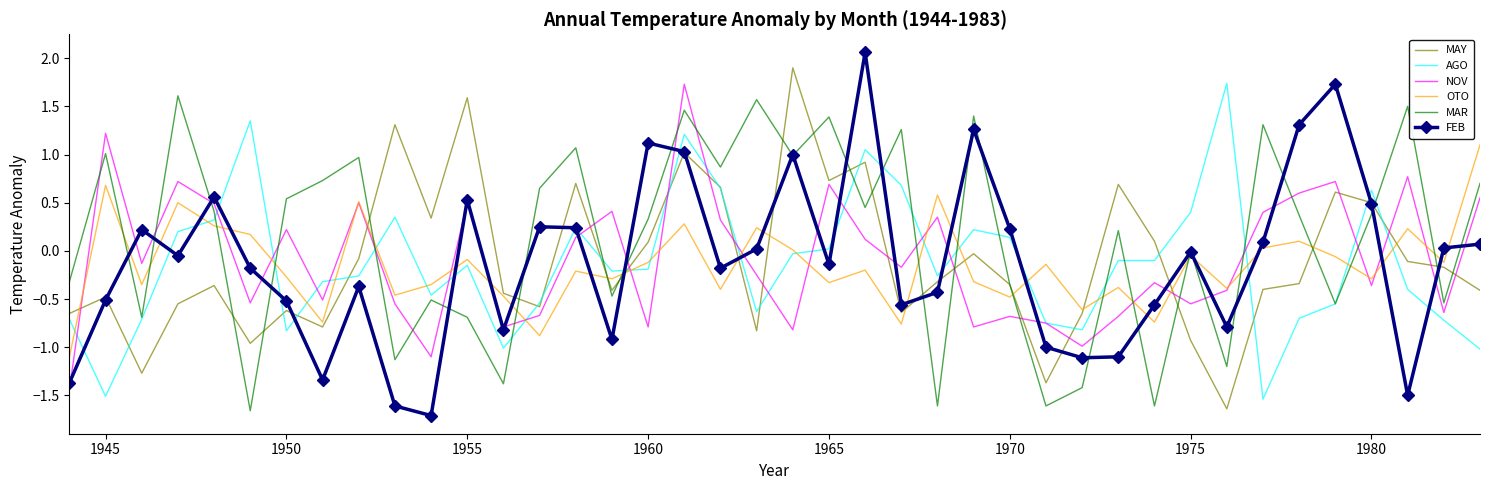

In MAR, how many points are lower than both neighbors (excluding endpoints)?

14